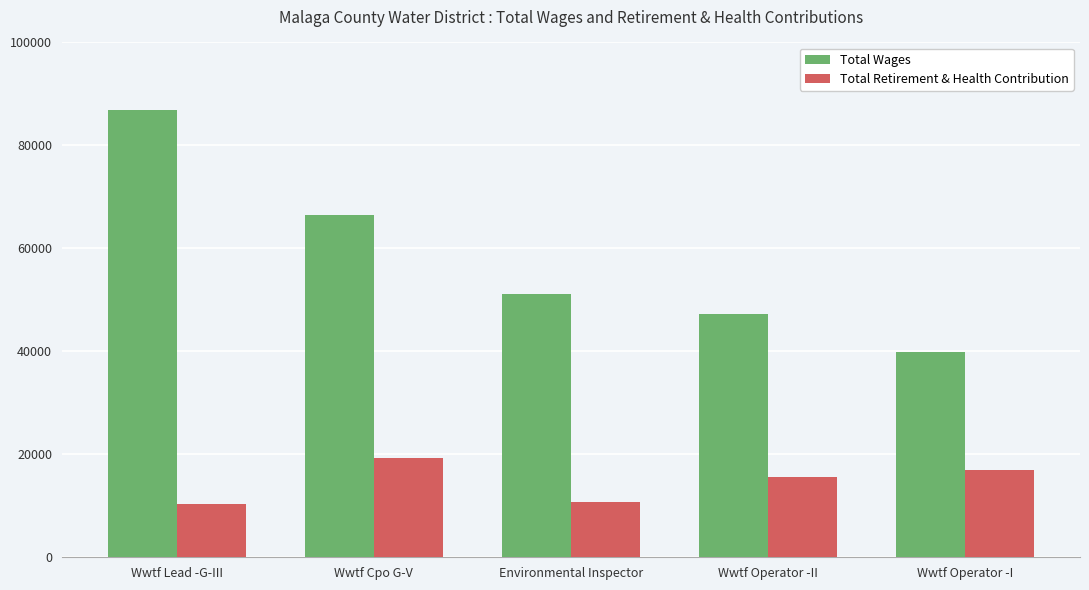

Rank the series by their average value, from lowest to highest.

Total Retirement & Health Contribution, Total Wages